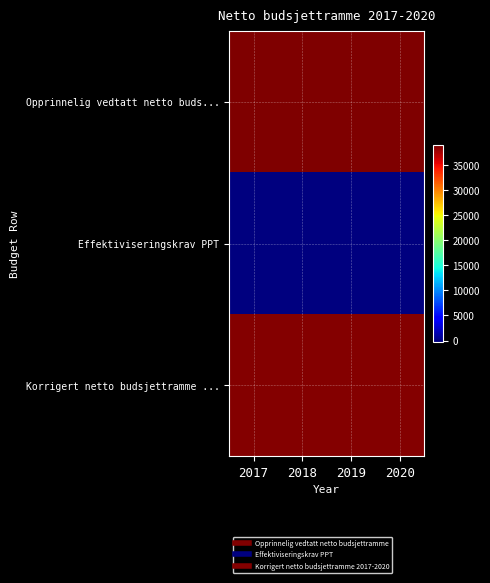

Which series has the largest total across all categories?

Opprinnelig vedtatt netto buds...